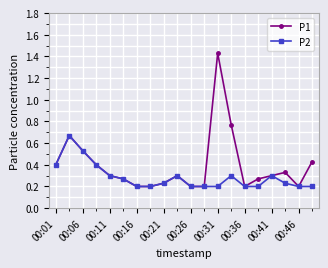

Rank the series by their maximum value, from lowest to highest.

P2, P1